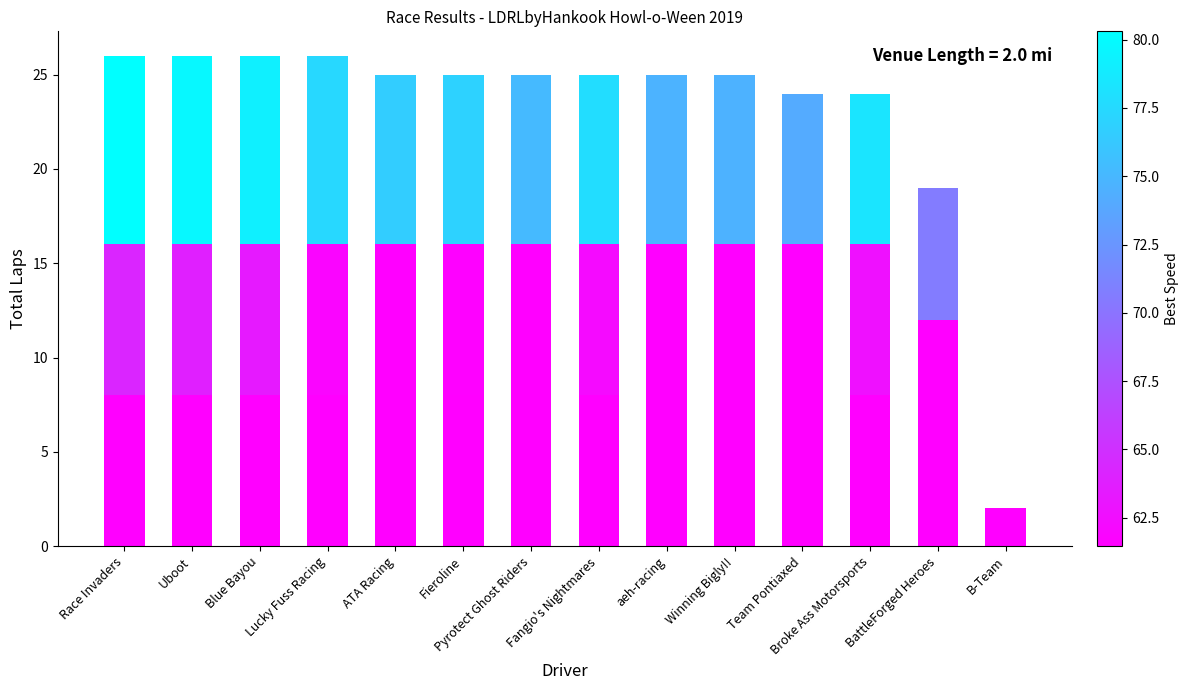

Are the bars grouped side by side (vs. stacked)?

No